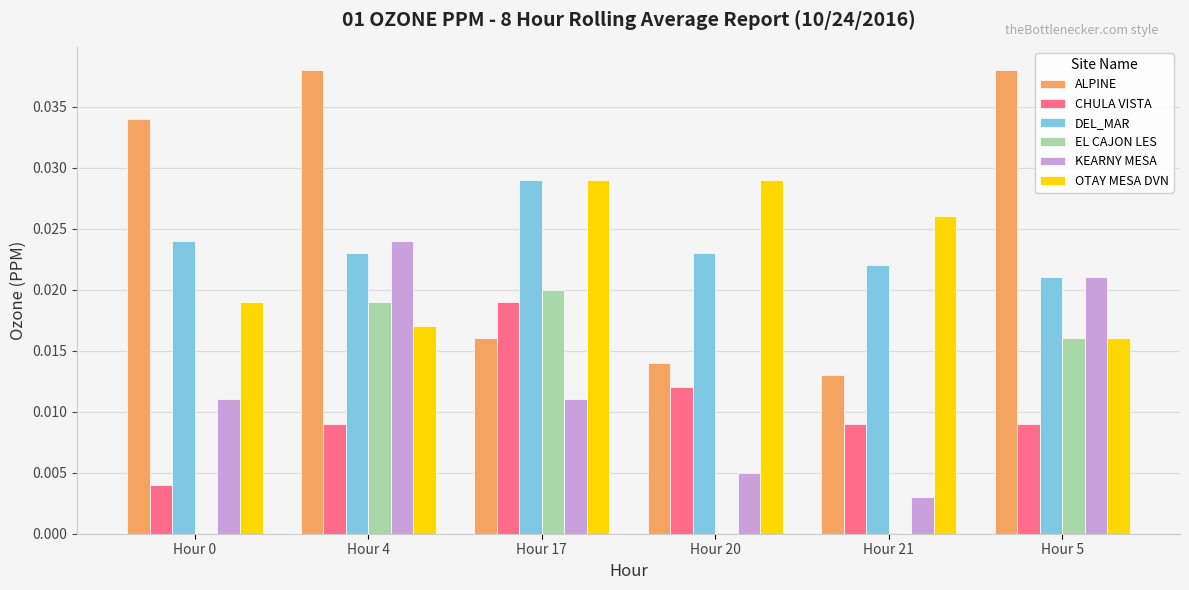

Are the bars horizontal?

No